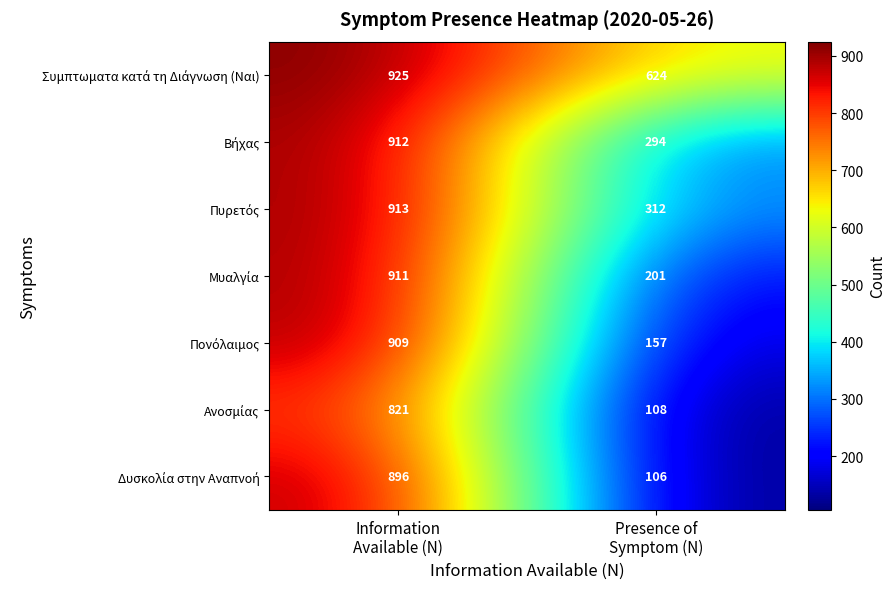

What is the maximum value shown in the chart?

925